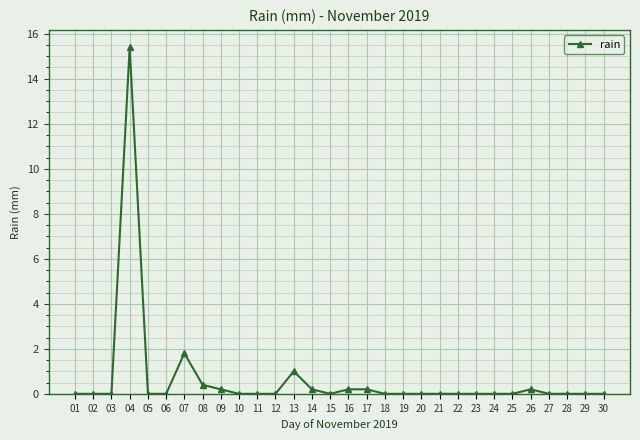

What is the maximum value shown in the chart?

15.4